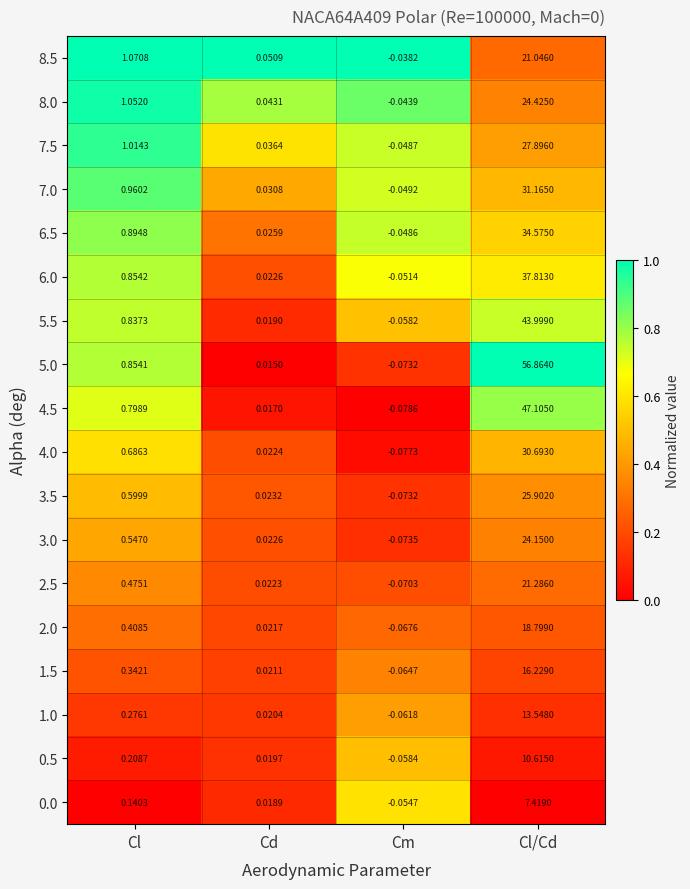

Which series changed the most between Cl and Cm?

8.5